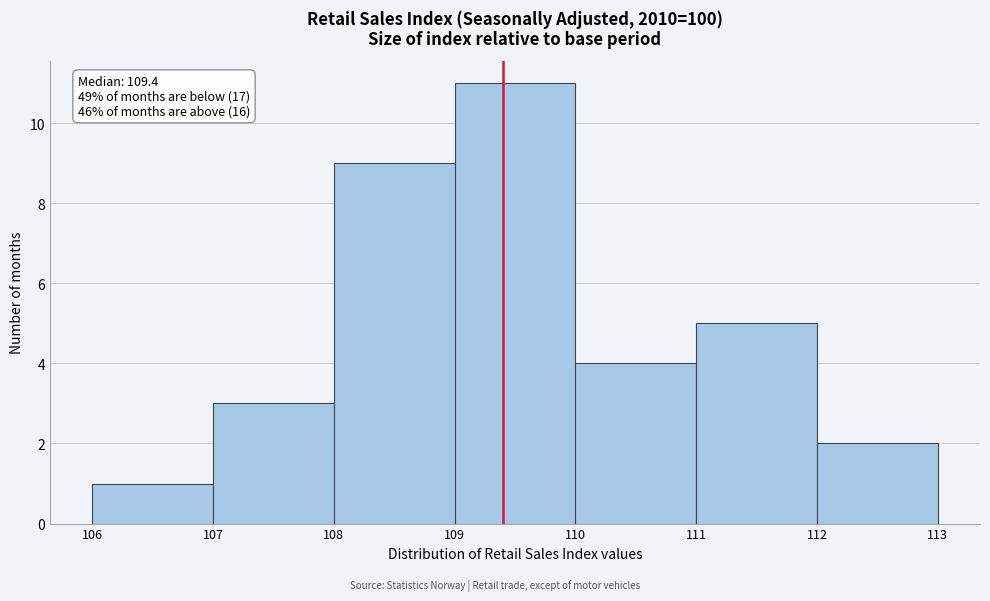

Which range on the x-axis has the tallest bar?

109 to 110